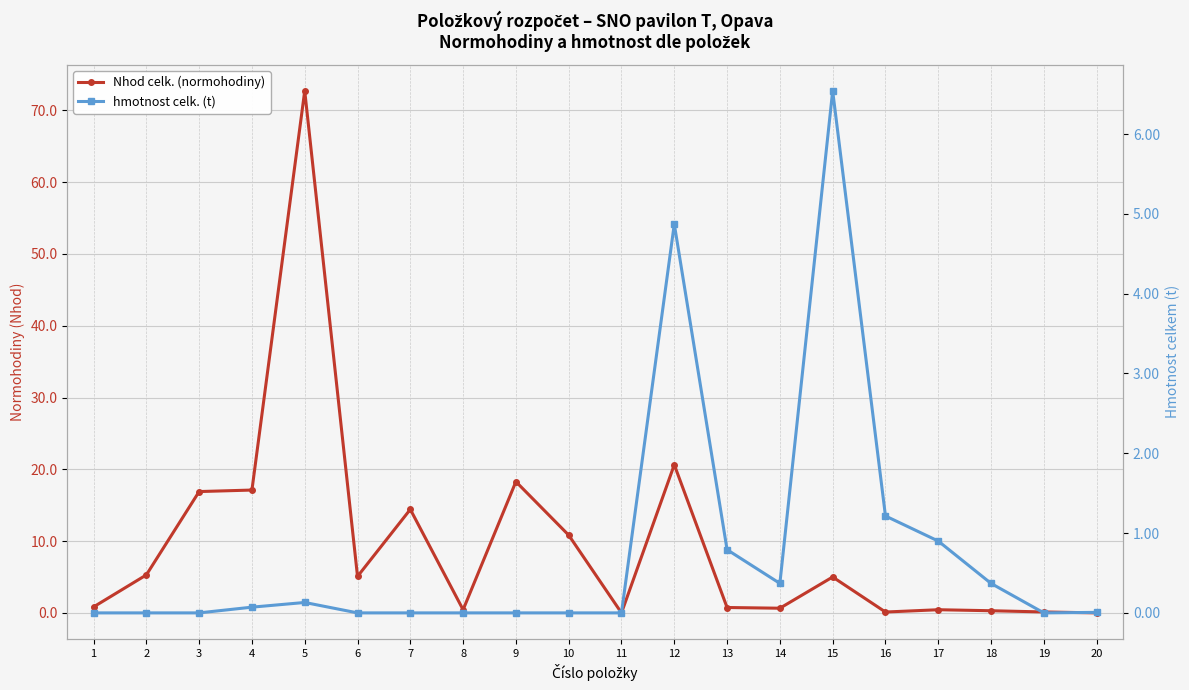

Does the chart have visible grid lines?

Yes